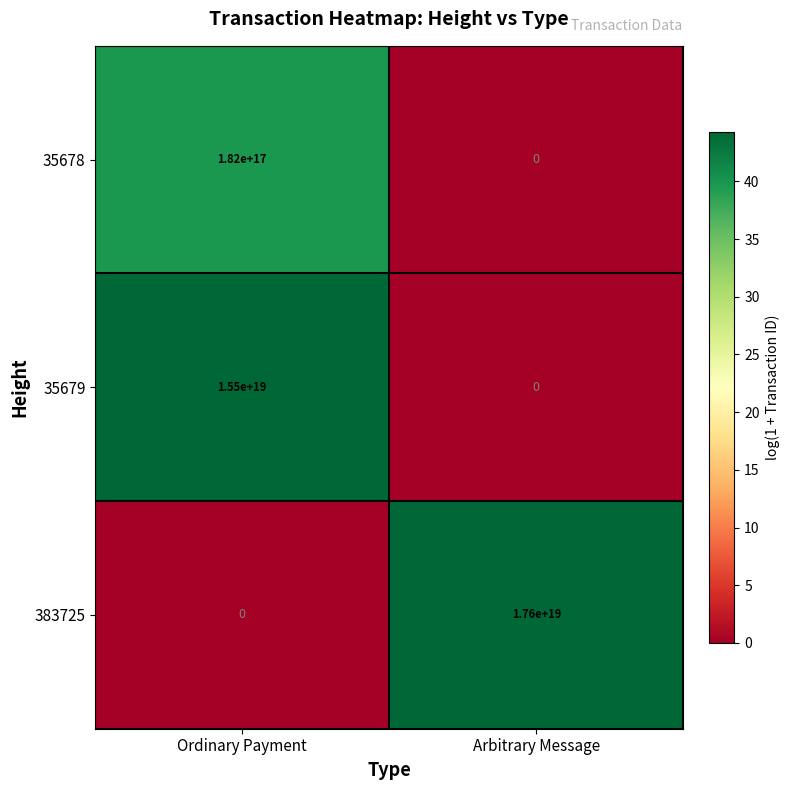

How many series are shown in this chart?

3